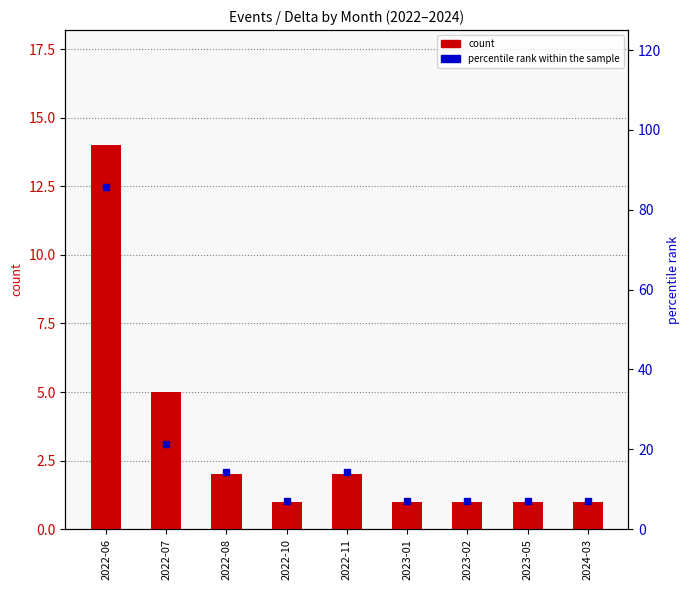

How many bars are there in each group?

2